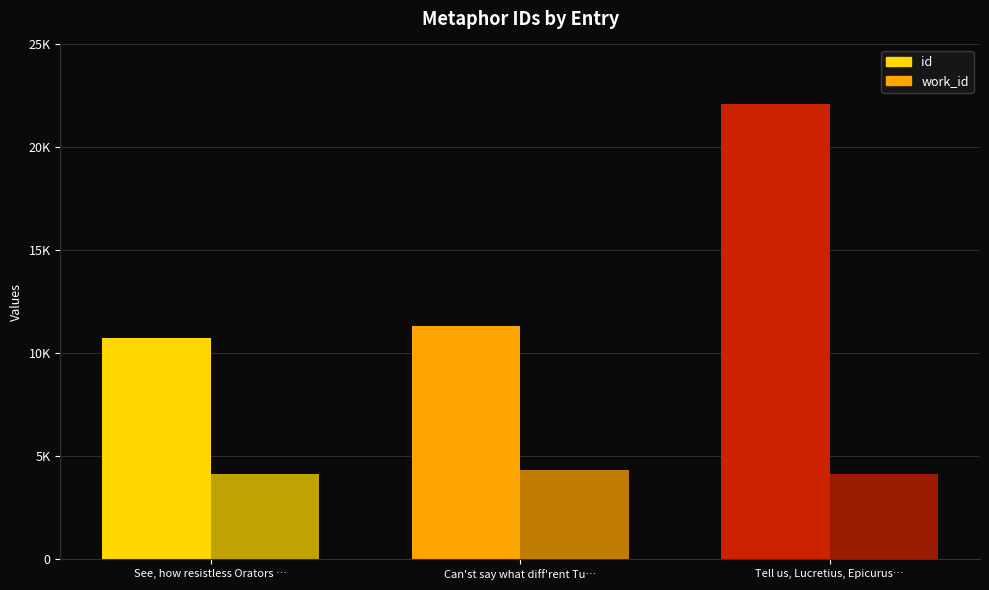

Are the bars grouped side by side (vs. stacked)?

Yes